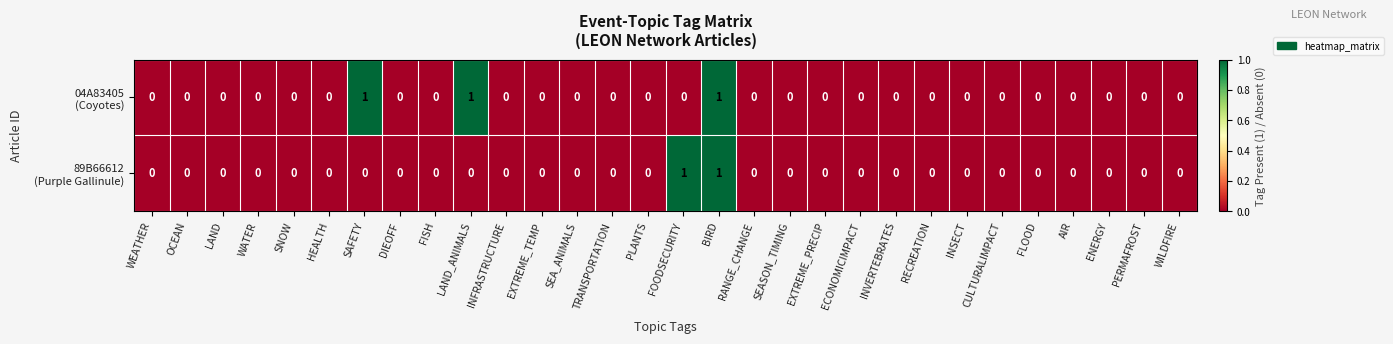

At which category is the sum across all series the highest?

BIRD